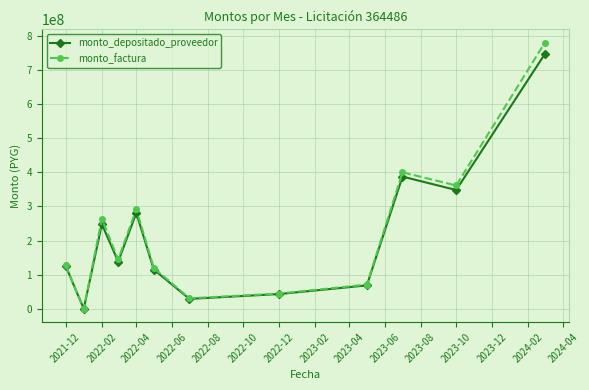

What is the highest value of the monto_depositado_proveedor series?

746999824